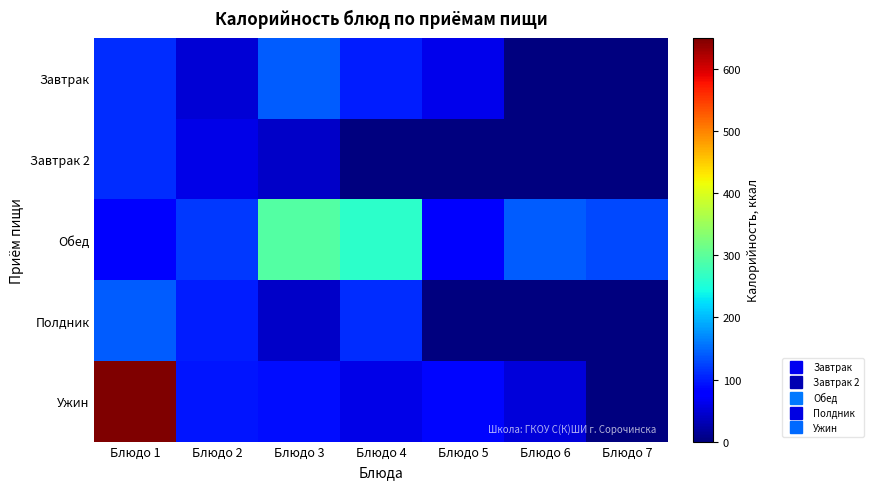

At how many categories does at least one series exceed 385?

1